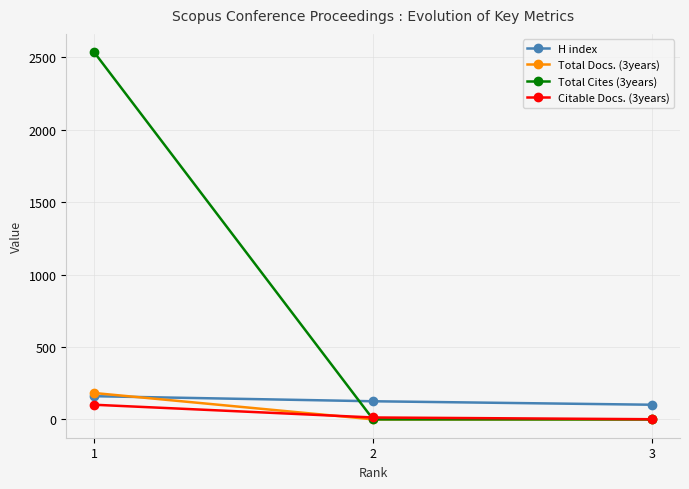

What is the sum of all Total Docs. (3years) values?

182